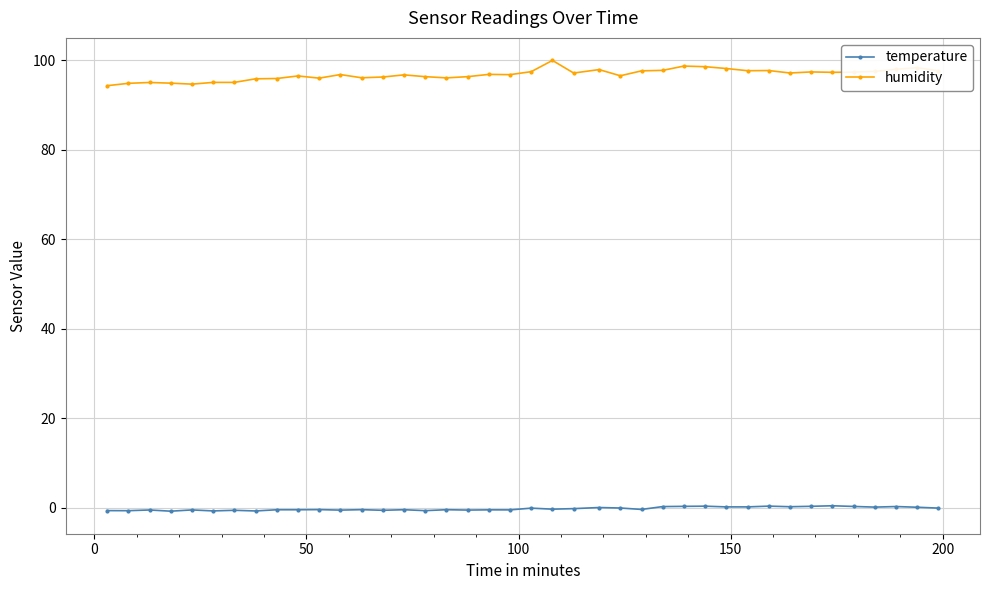

Which series has the largest total across all categories?

humidity